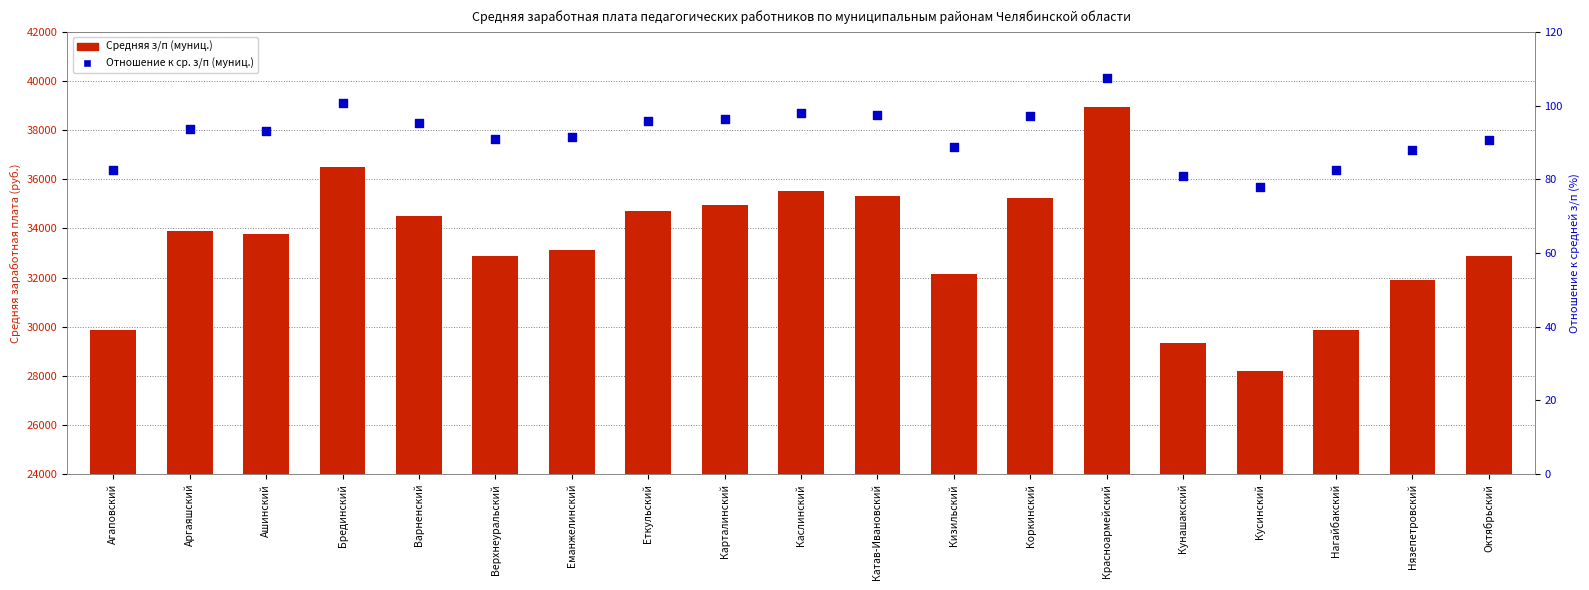

Which series has the largest Y range (max minus min)?

Средняя з/п (муниц.)